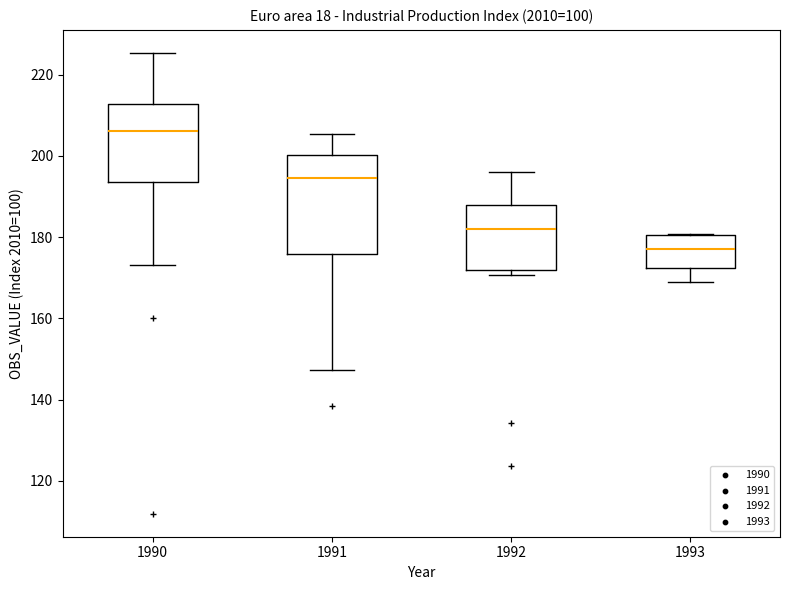

Where is the upper edge of the box at x = 1991 on the y-axis? The values are not printed on the chart, so give them approximately, as read against the axis.

200